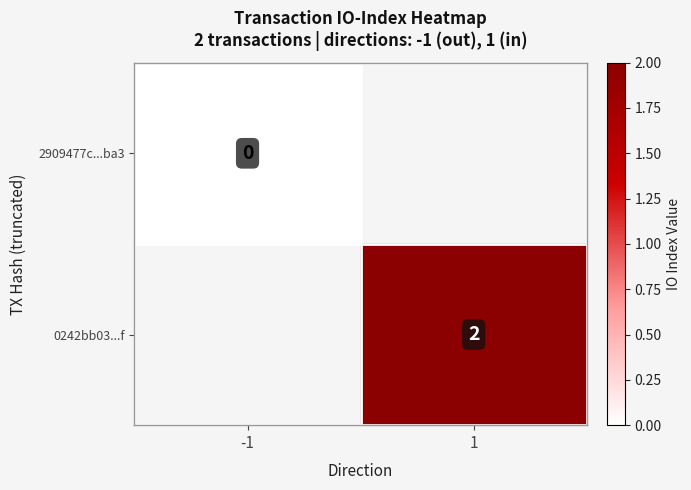

Is the value of 2909477c...ba3 at -1 greater than the value of 0242bb03...f at 1?

No